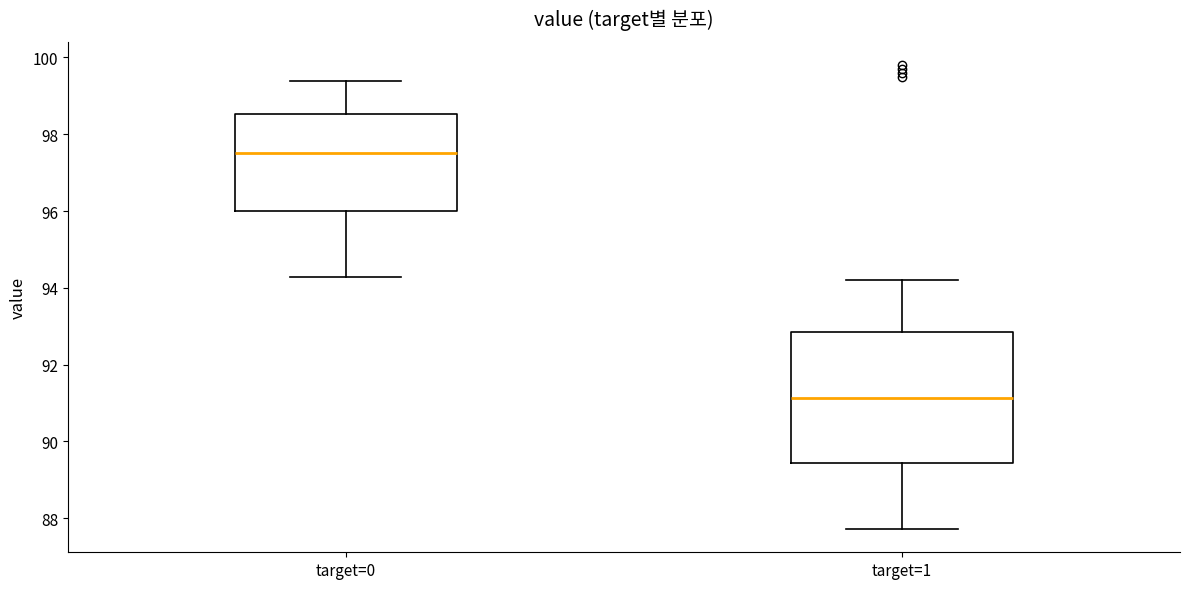

Reading left to right, transcribe this box plot: for each box, give where its median line is, the range the box spans, and where its two whiskers end, as read against the y-axis. The values are not printed on the chart, so give them approximately, as read against the axis.

target=0: median 97.6, box 96.0 to 98.6, whiskers 94.2 to 99.4
target=1: median 91.2, box 89.4 to 92.8, whiskers 87.8 to 94.2